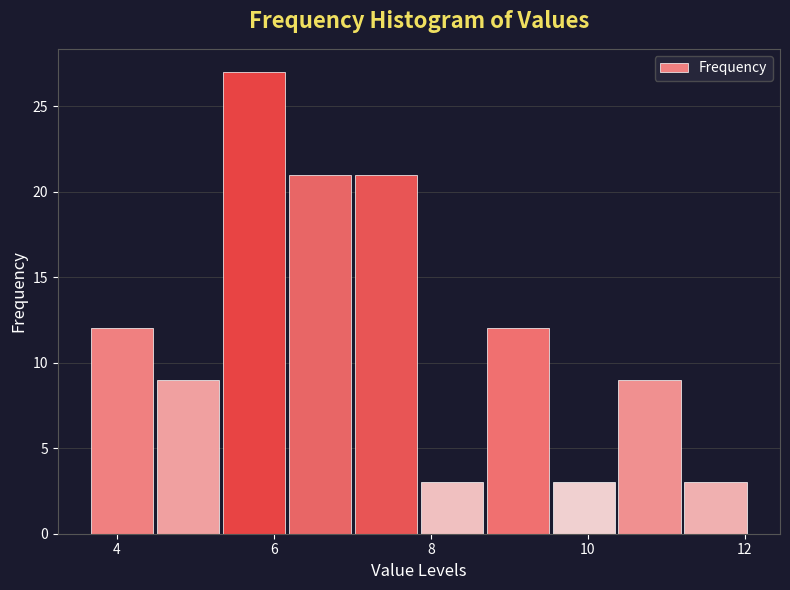

How tall is the bar that spans 5.4 to 6.2 on the x-axis? Neither the bar edges nor the heights are printed on the chart, so give them approximately, as read against the axes.

27